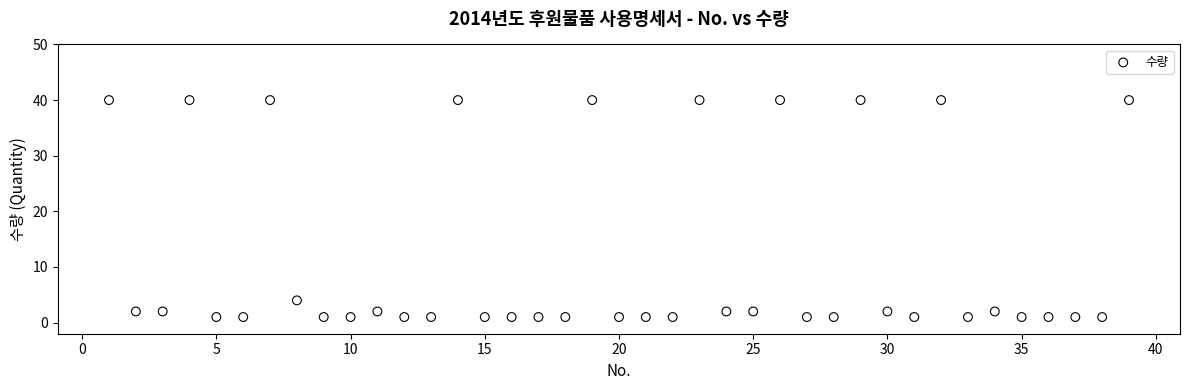

What Y value in the scatter plot is closest to 20?

4